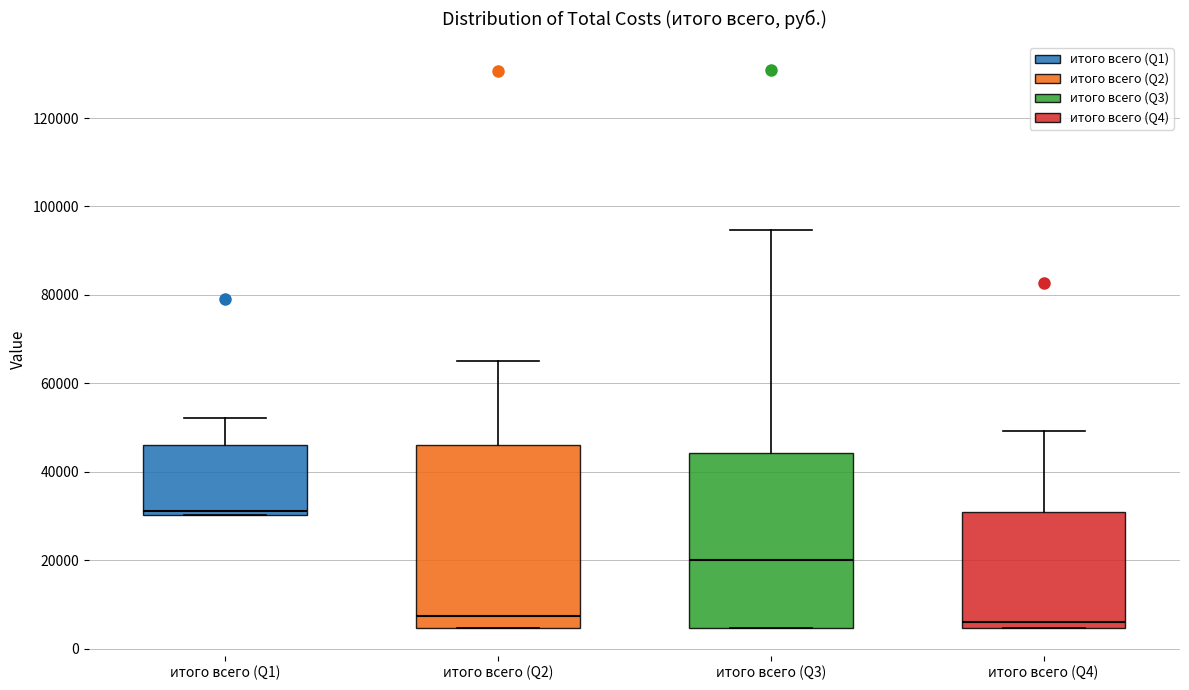

Where does the upper whisker of the box for итого всего (Q1) end on the y-axis? The values are not printed on the chart, so give them approximately, as read against the axis.

52000